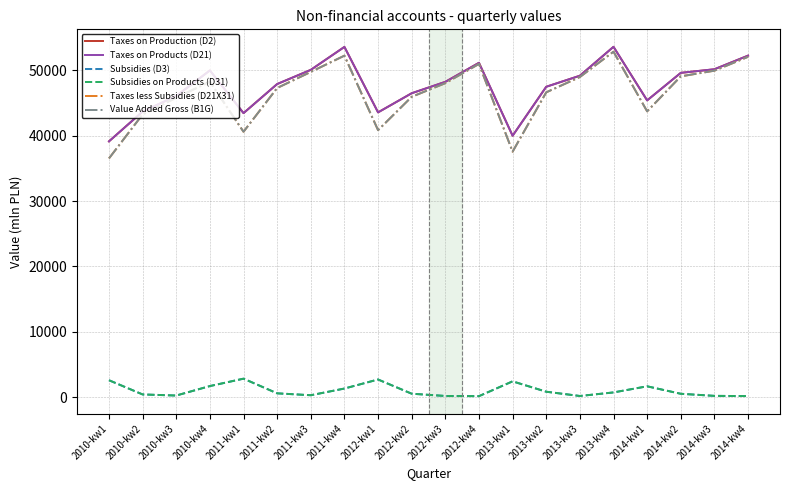

Does the chart display data point markers on the line(s)?

No